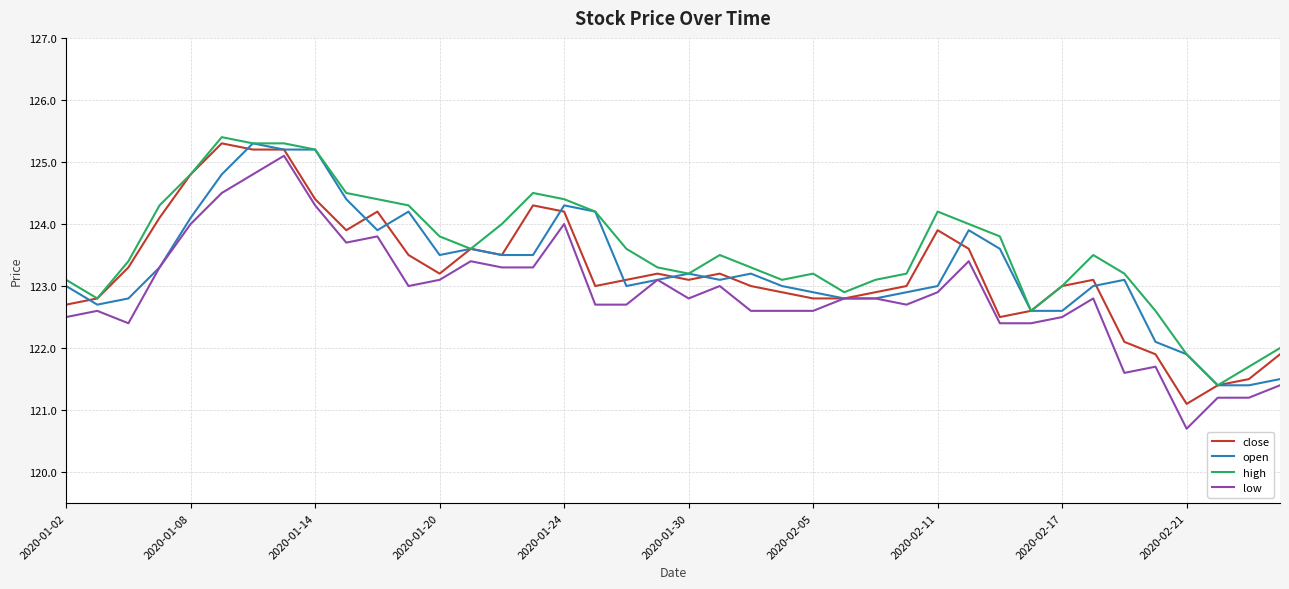

What is the highest value of the open series?

125.3